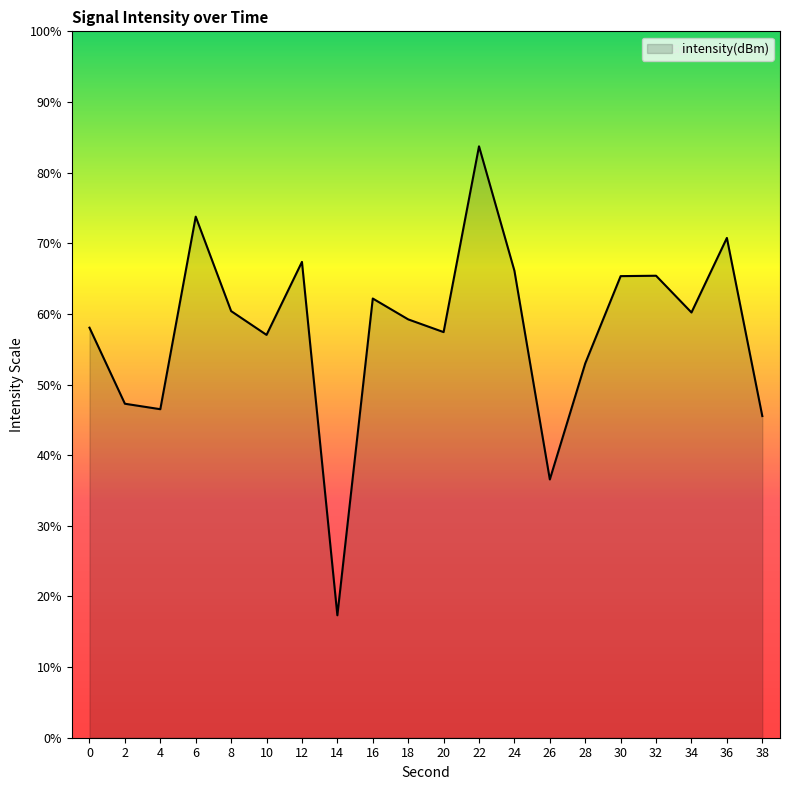

Where does the data first go above 60?

6